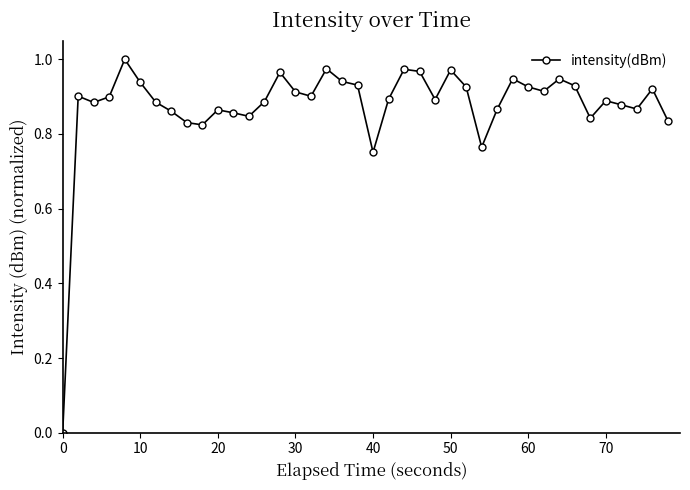

What is the sum of all values?

35.0